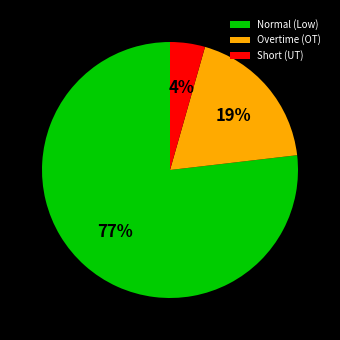

Which has a higher value, Overtime (OT) or Normal (Low)?

Normal (Low)